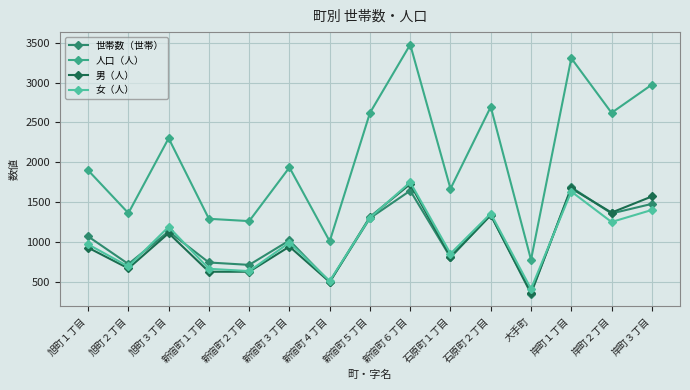

Between 石原町１丁目 and 石原町２丁目, which series saw the biggest shift?

人口（人）